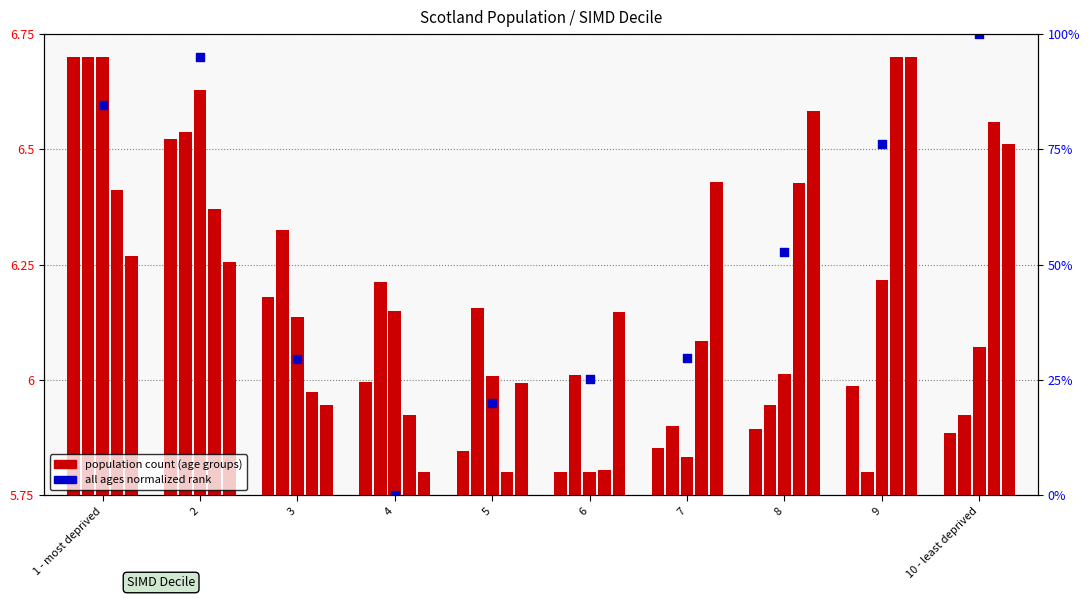

Which series reaches the maximum Y coordinate?

All Ages (normalized)